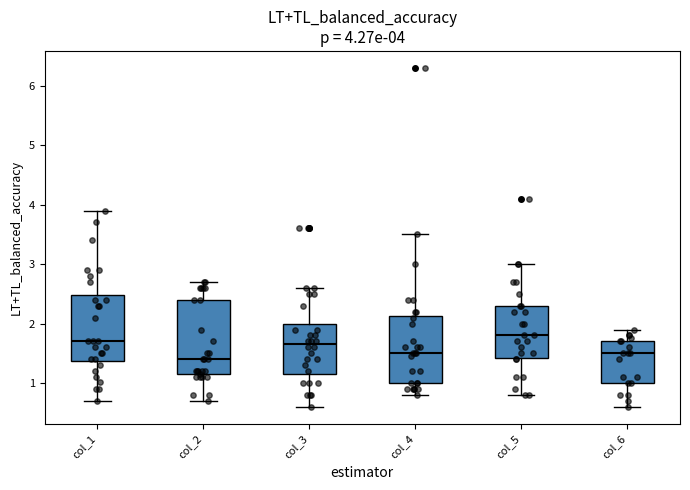

Which box is the tallest, from its lower edge to its upper edge?

col_2